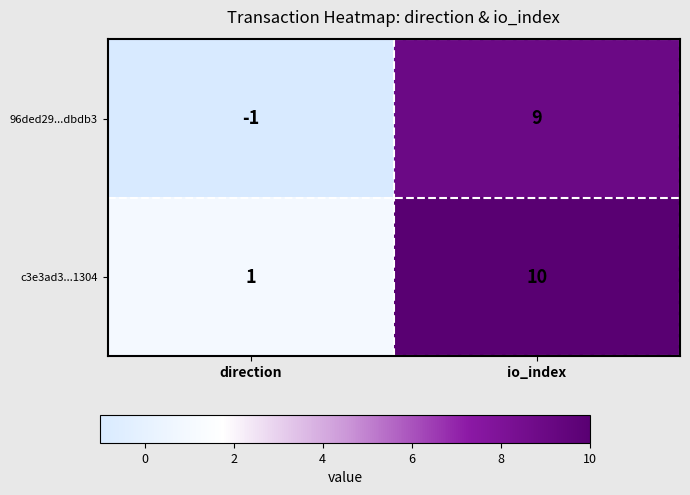

What is the average value of the c3e3ad3...1304 series?

6